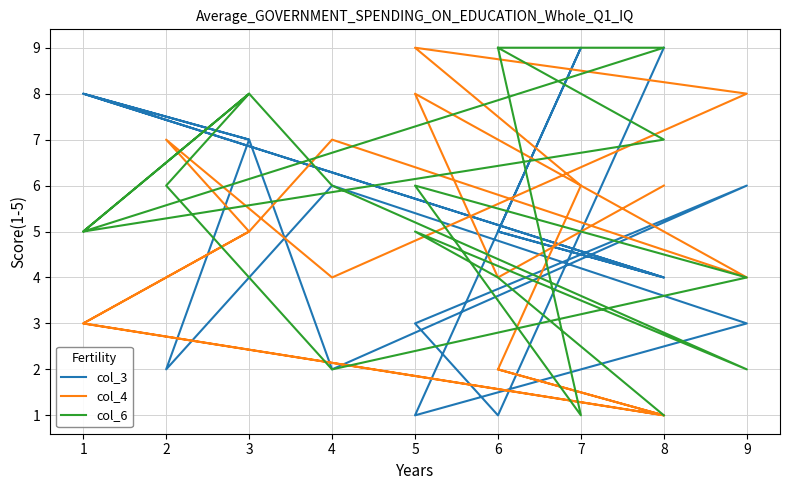

Between which two adjacent categories do col_6 and col_3 first intersect?

8 and 6